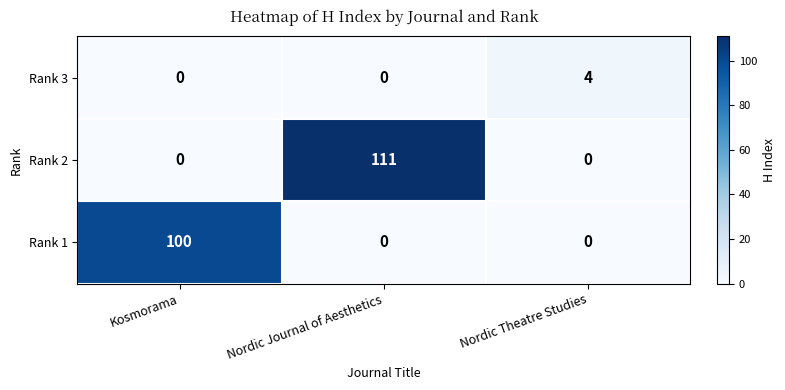

What is the difference between the highest and lowest values at Nordic Theatre Studies?

4